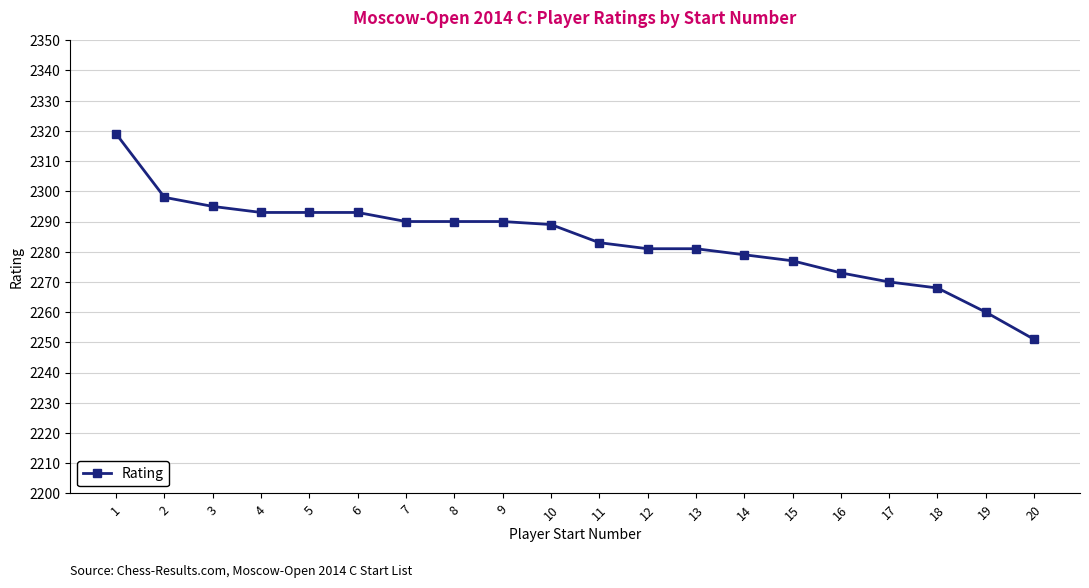

What is the smallest value displayed?

2251